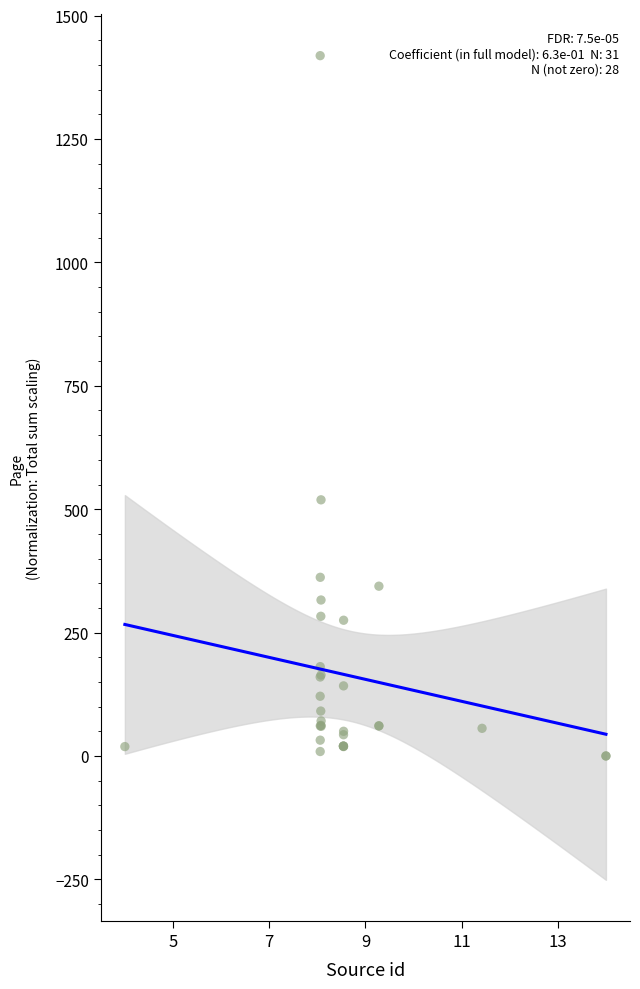

What Y value in the scatter plot is closest to 709?

519